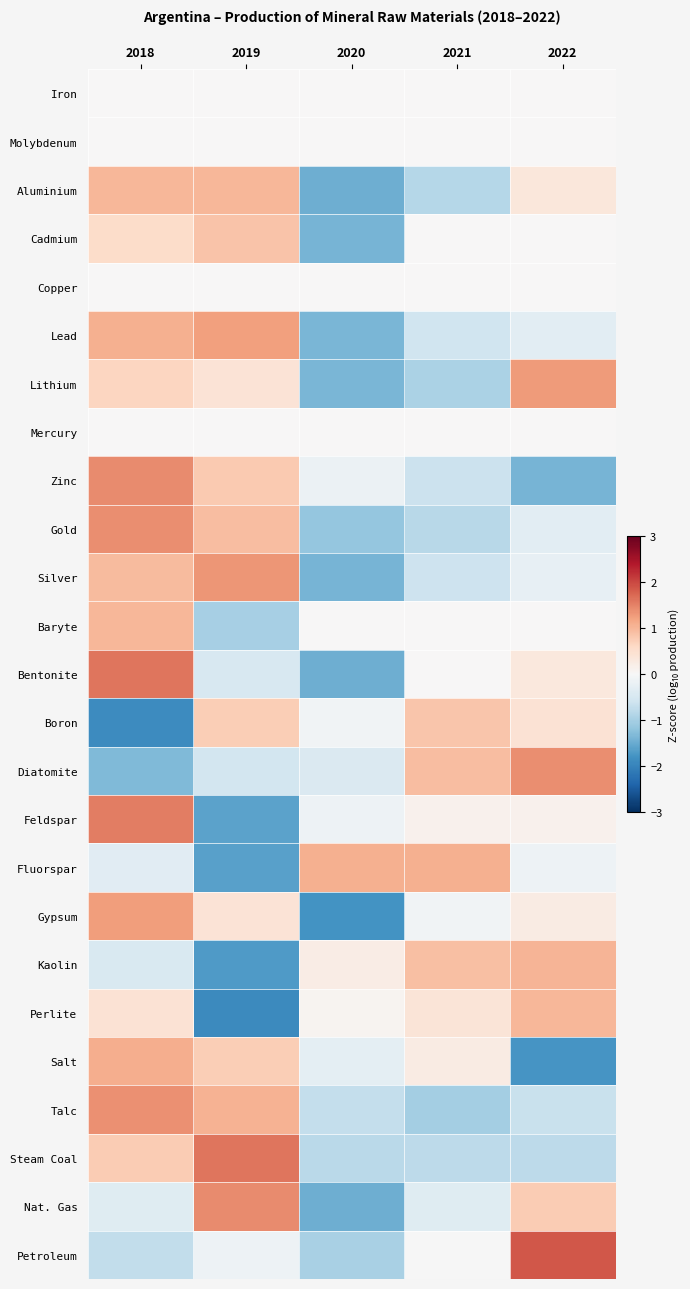

Reading left to right, list all the values displayed in this chart.

Iron: 2018=0.0	2019=0.0	2020=0.0	2021=0.0	2022=0.0
Molybdenum: 2018=0.0	2019=0.0	2020=0.0	2021=0.0	2022=0.0
Aluminium: 2018=1.0	2019=1.0	2020=-1.5	2021=-0.9	2022=0.3
Cadmium: 2018=0.5	2019=0.9	2020=-1.4	2021=0.0	2022=0.0
Copper: 2018=0.0	2019=0.0	2020=0.0	2021=0.0	2022=0.0
Lead: 2018=1.1	2019=1.2	2020=-1.4	2021=-0.6	2022=-0.3
Lithium: 2018=0.6	2019=0.4	2020=-1.4	2021=-0.9	2022=1.3
Mercury: 2018=0.0	2019=0.0	2020=0.0	2021=0.0	2022=0.0
Zinc: 2018=1.4	2019=0.8	2020=-0.2	2021=-0.6	2022=-1.4
Gold: 2018=1.4	2019=0.9	2020=-1.2	2021=-0.8	2022=-0.3
Silver: 2018=1.0	2019=1.3	2020=-1.4	2021=-0.6	2022=-0.3
Baryte: 2018=1.0	2019=-1.0	2020=0.0	2021=0.0	2022=0.0
Bentonite: 2018=1.6	2019=-0.5	2020=-1.5	2021=0.0	2022=0.3
Boron: 2018=-1.9	2019=0.7	2020=-0.1	2021=0.8	2022=0.4
Diatomite: 2018=-1.3	2019=-0.5	2020=-0.4	2021=0.9	2022=1.4
Feldspar: 2018=1.5	2019=-1.6	2020=-0.2	2021=0.1	2022=0.1
Fluorspar: 2018=-0.3	2019=-1.6	2020=1.1	2021=1.1	2022=-0.2
Gypsum: 2018=1.3	2019=0.4	2020=-1.8	2021=-0.1	2022=0.2
Kaolin: 2018=-0.4	2019=-1.7	2020=0.2	2021=0.9	2022=1.0
Perlite: 2018=0.4	2019=-1.9	2020=0.1	2021=0.4	2022=1.0
Salt: 2018=1.1	2019=0.7	2020=-0.3	2021=0.3	2022=-1.8
Talc: 2018=1.4	2019=1.0	2020=-0.7	2021=-1.0	2022=-0.7
Steam Coal: 2018=0.8	2019=1.6	2020=-0.8	2021=-0.8	2022=-0.8
Nat. Gas: 2018=-0.4	2019=1.4	2020=-1.5	2021=-0.4	2022=0.8
Petroleum: 2018=-0.7	2019=-0.2	2020=-1.0	2021=-0.0	2022=1.9